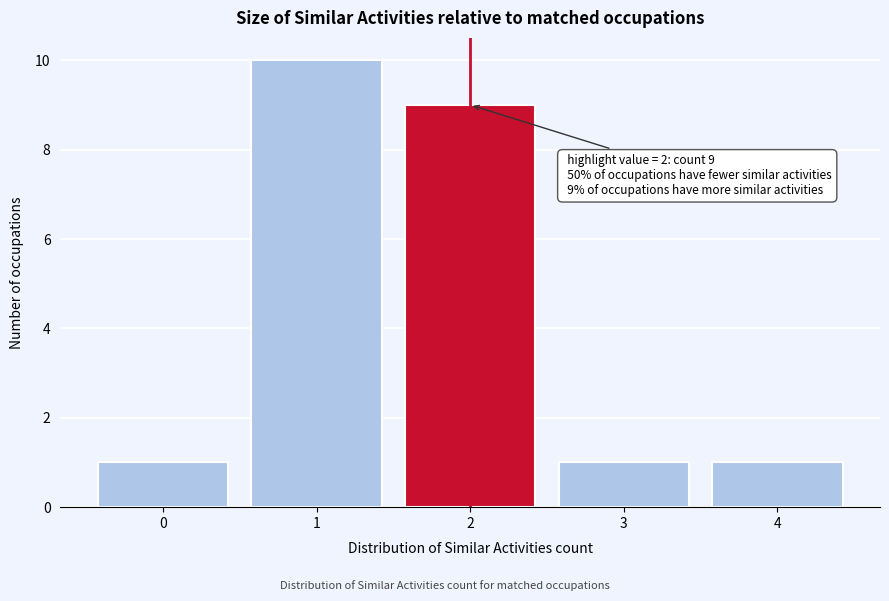

Reading right to left, what are all the values shown in this chart?

4=1	3=1	2=9	1=10	0=1